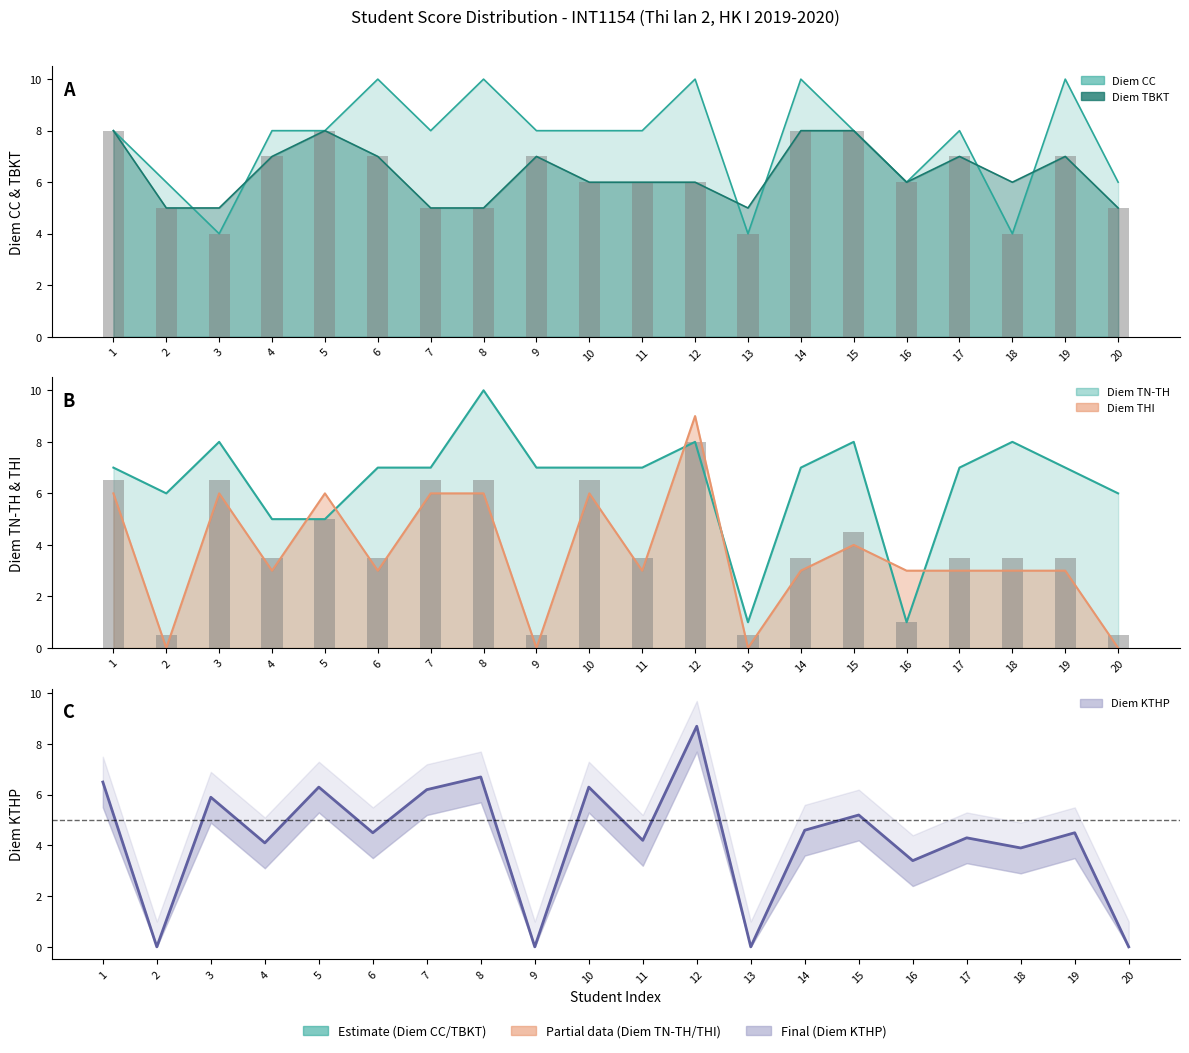

What is the approximate value at 1?

6.5